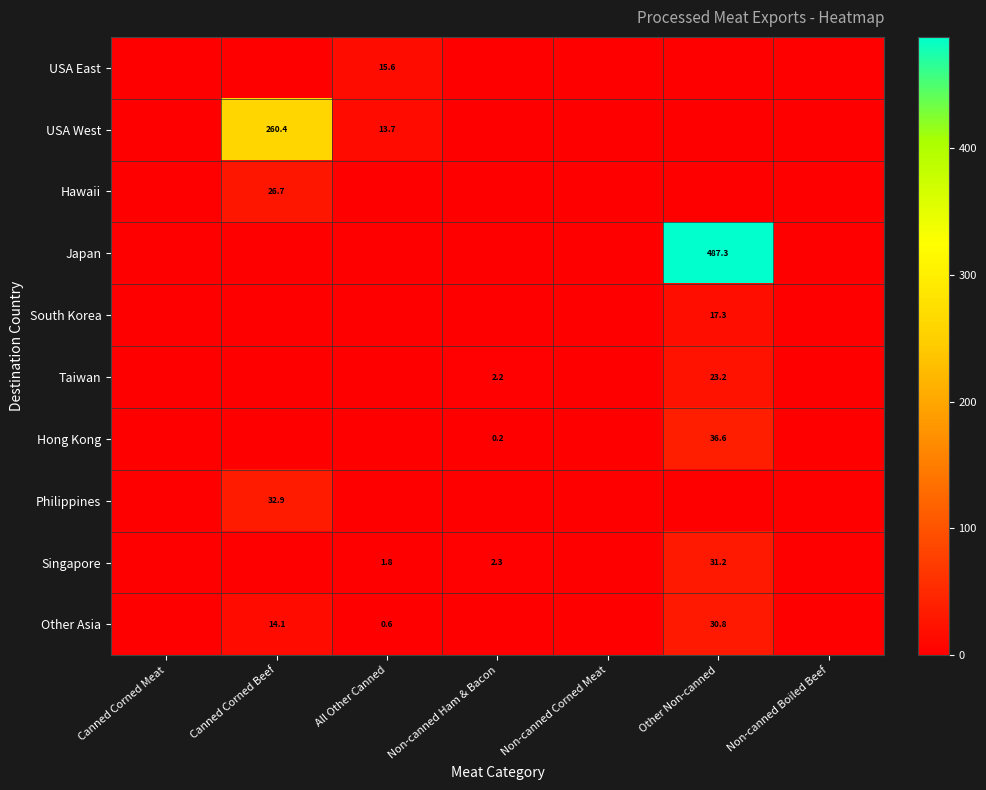

The Taiwan series shows 23.2 at Other Non-canned. True or false?

True